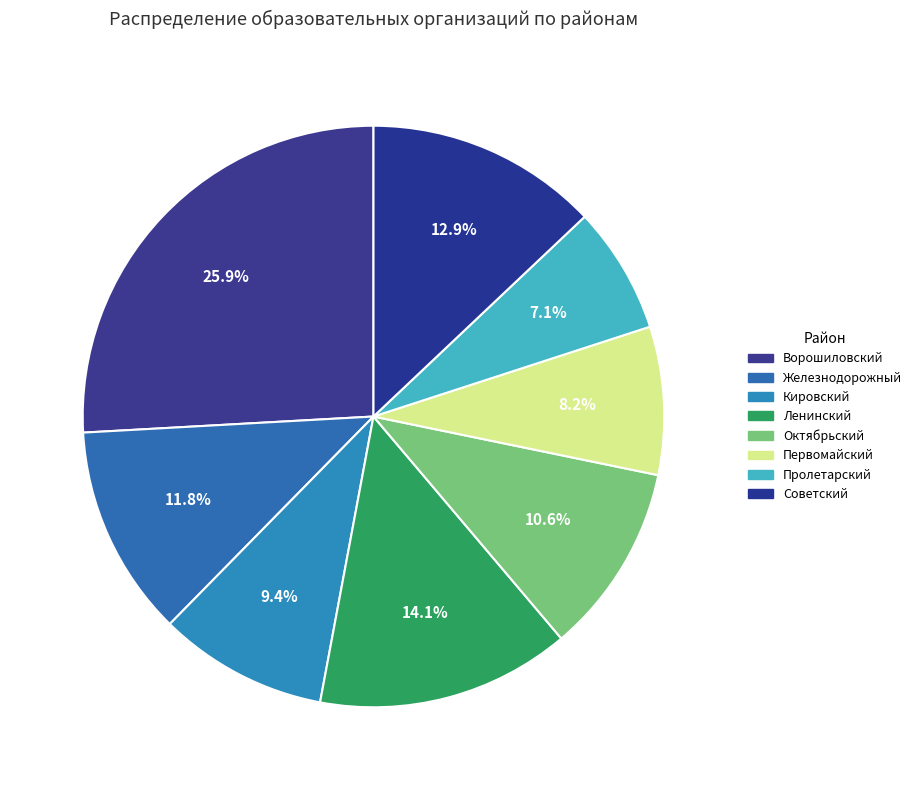

How many segments does this pie chart have?

8